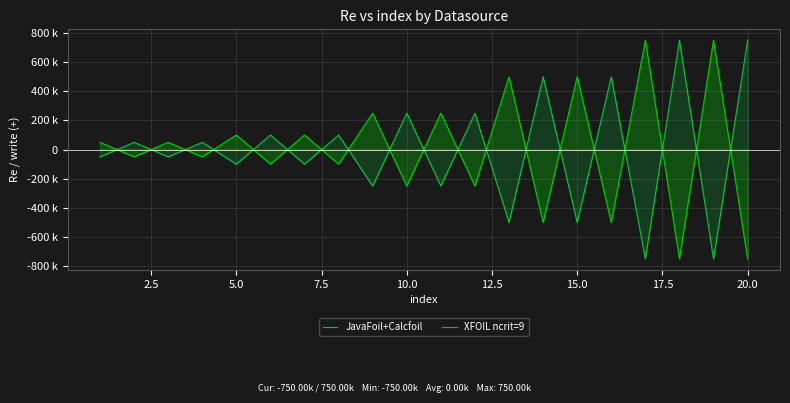

What is the difference between the second highest and minimum values in the XFOIL ncrit=9 series?

1500000